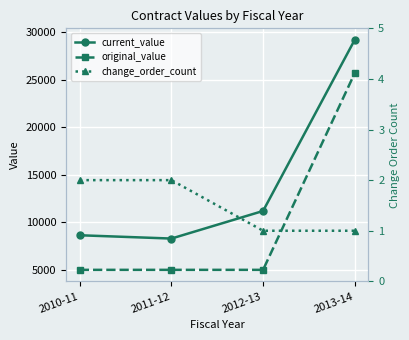

True or false: original_value and current_value intersect in this chart.

False